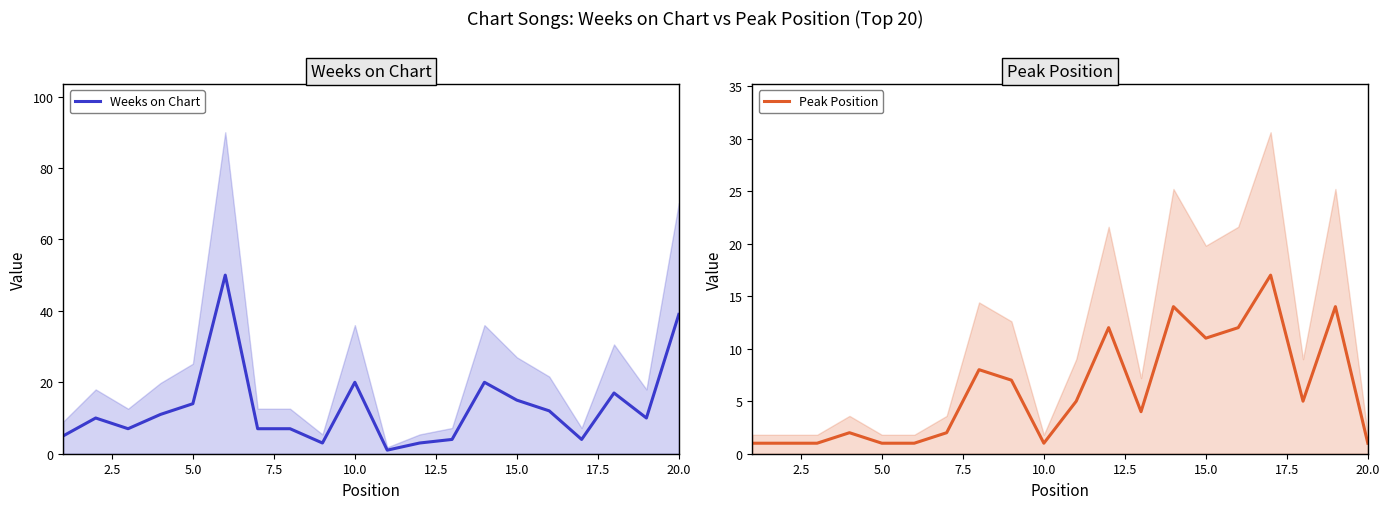

The Weeks on Chart series shows 39 at 20.0. True or false?

True